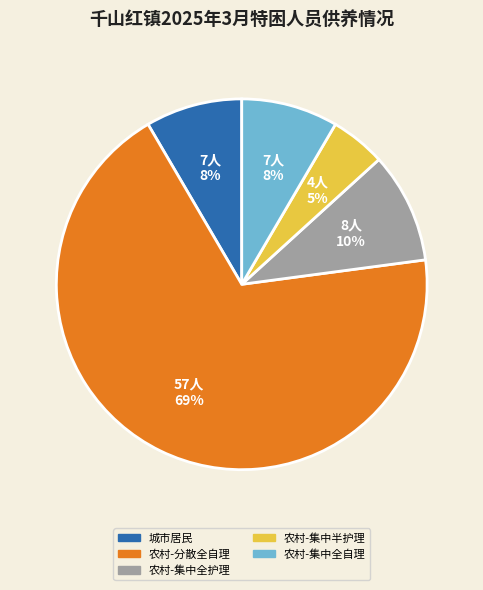

To the nearest percent, what is the combined percentage of 城市居民 and 农村-分散全自理?

77%